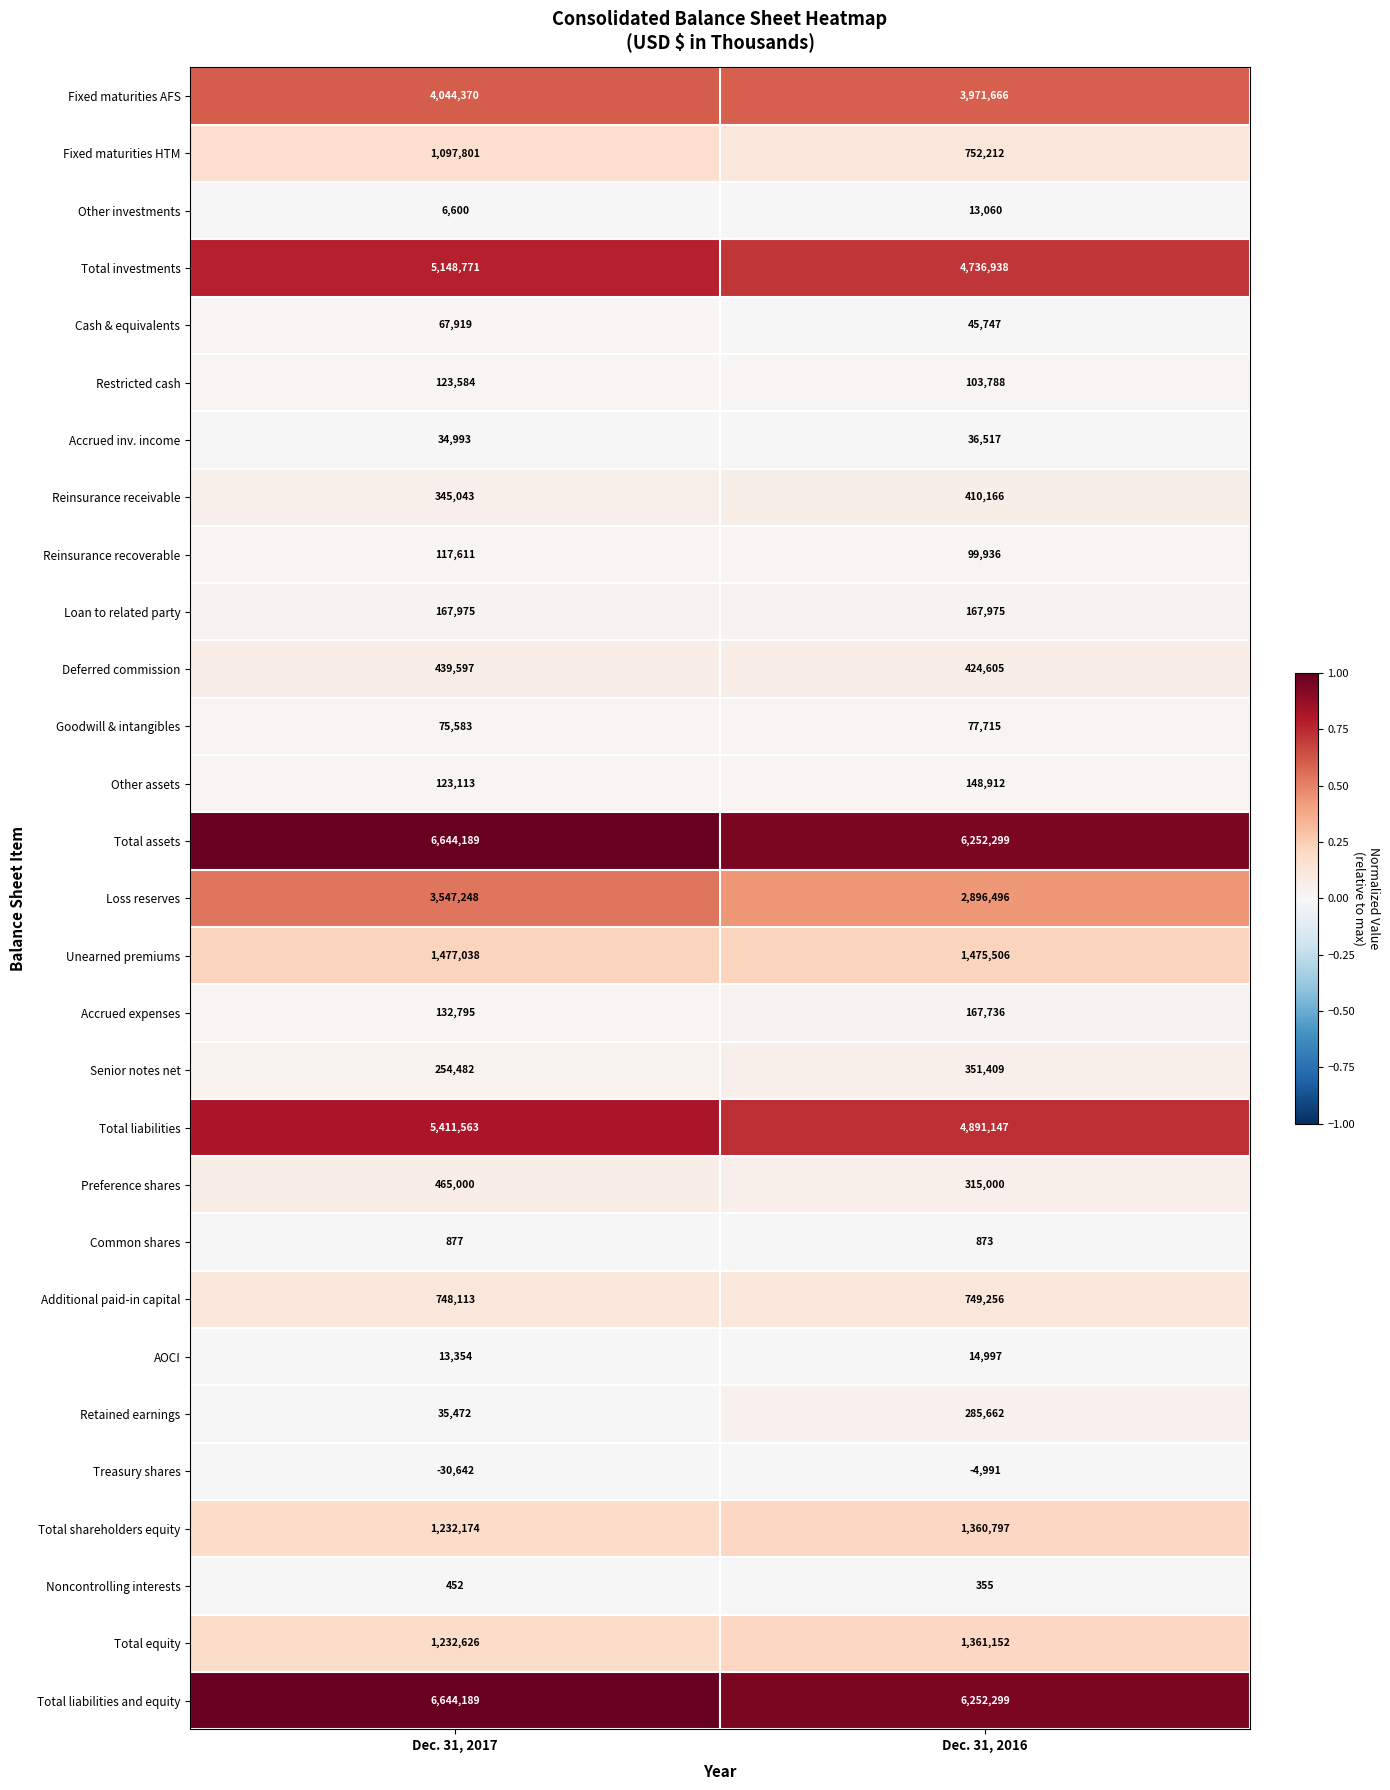

Which series changed the most between Dec. 31, 2017 and Dec. 31, 2016?

Loss reserves